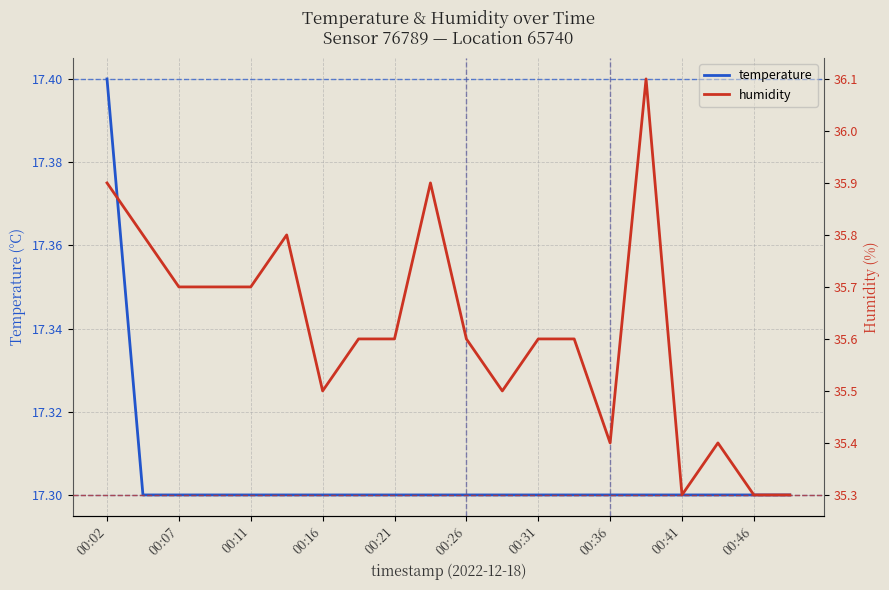

At which label does temperature reach its peak?

00:02